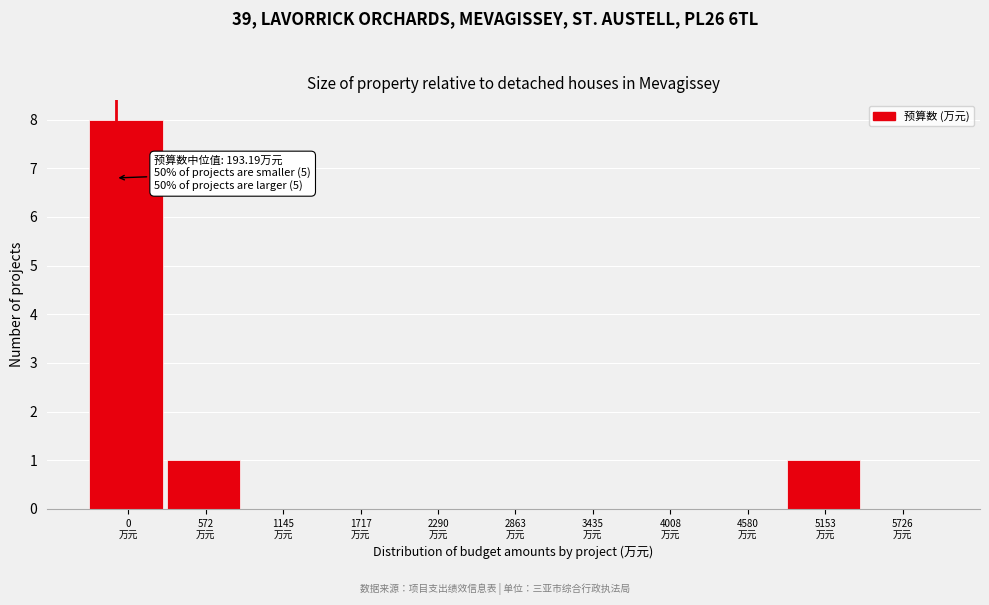

What is the maximum value shown in the chart?

8